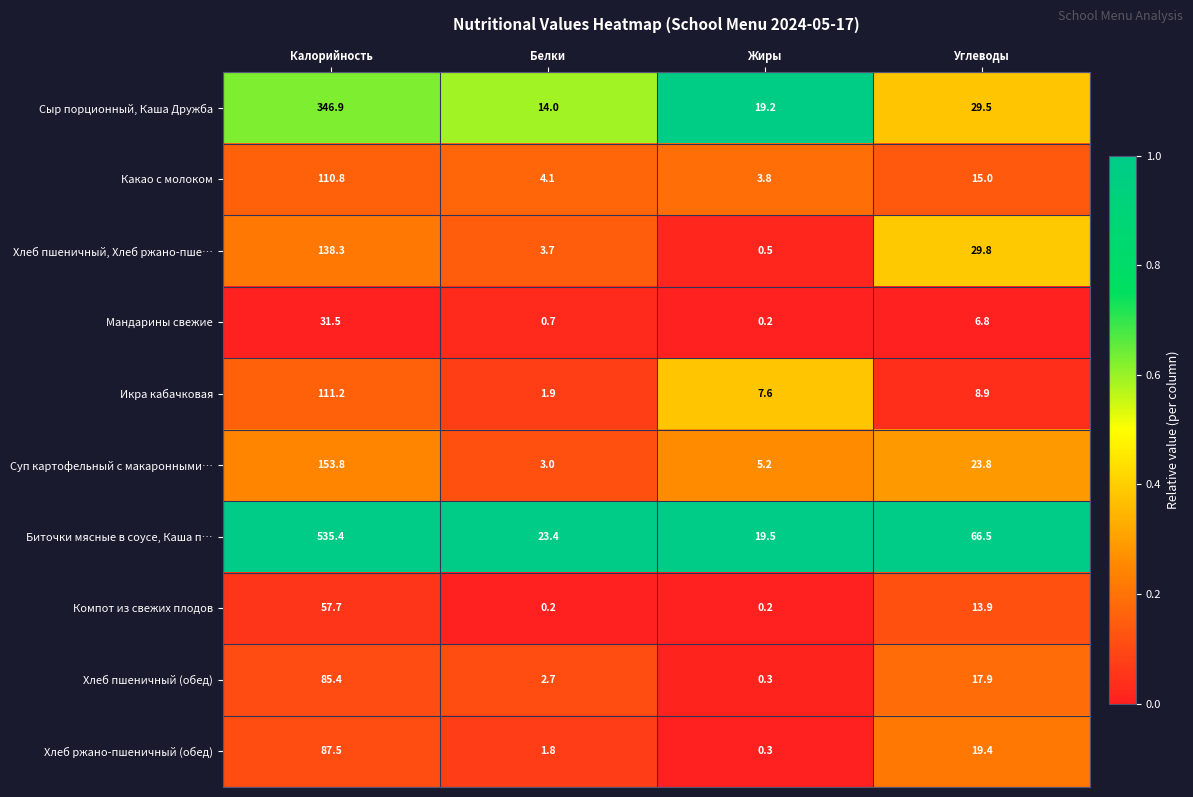

Rank the series by their maximum value, from highest to lowest.

Биточки мясные в соусе, Каша п…, Сыр порционный, Каша Дружба, Суп картофельный с макаронными…, Хлеб пшеничный, Хлеб ржано-пше…, Икра кабачковая, Какао с молоком, Хлеб ржано-пшеничный (обед), Хлеб пшеничный (обед), Компот из свежих плодов, Мандарины свежие